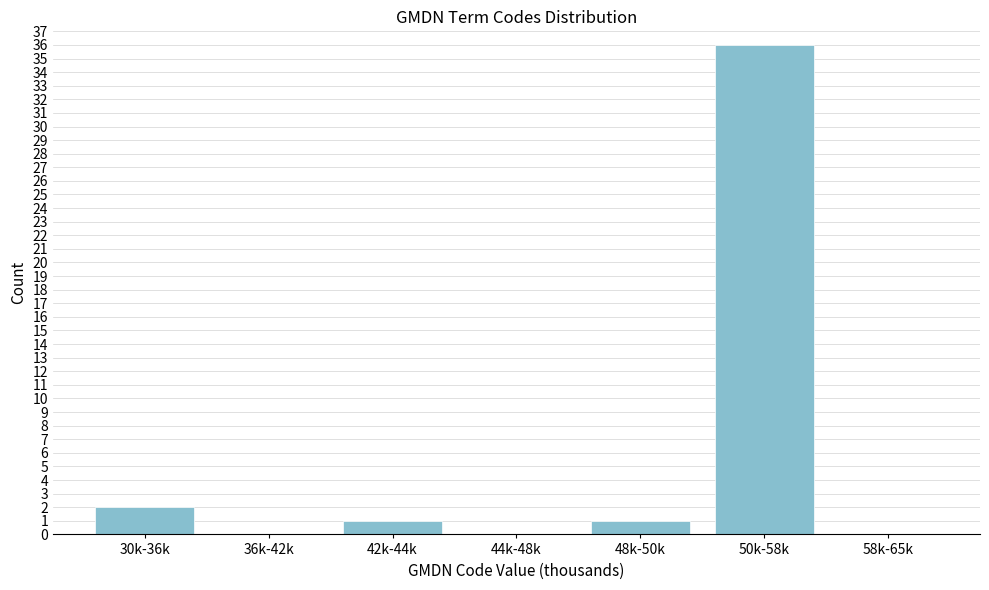

Reading left to right, extract all data points from this chart.

30k-36k=2	36k-42k=0	42k-44k=1	44k-48k=0	48k-50k=1	50k-58k=36	58k-65k=0